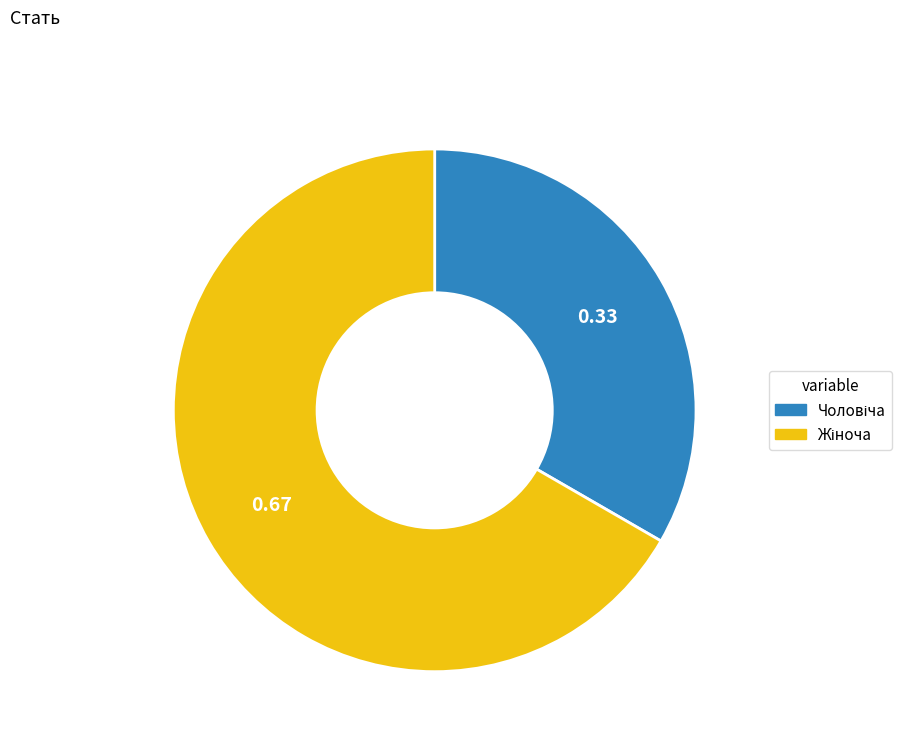

Is there any slice that represents more than half of the pie?

Yes